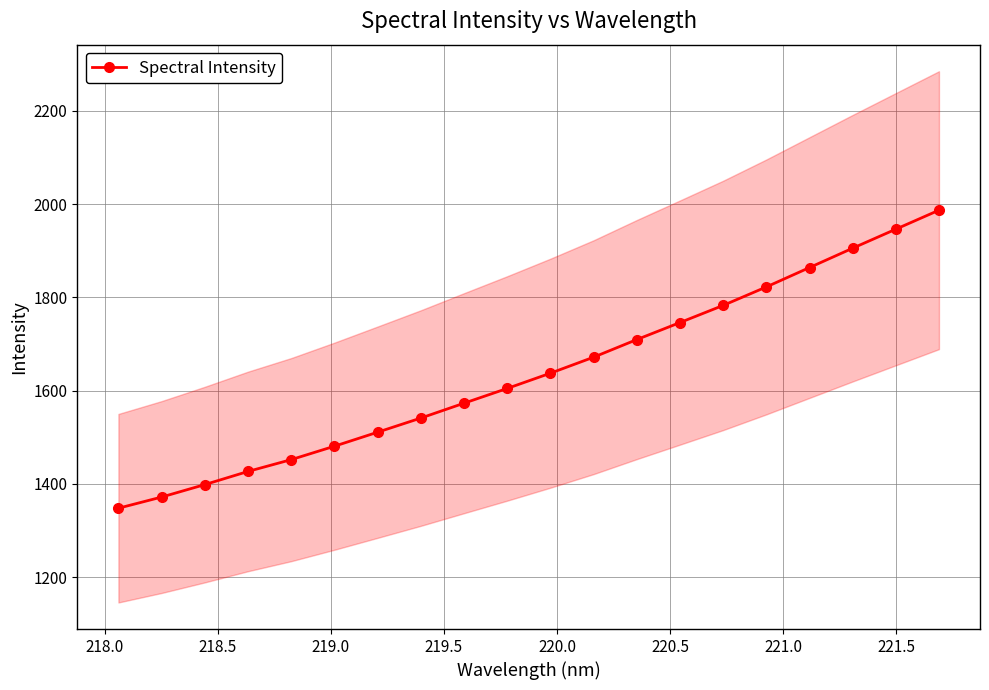

What is the maximum value for Spectral Intensity?

1987.2